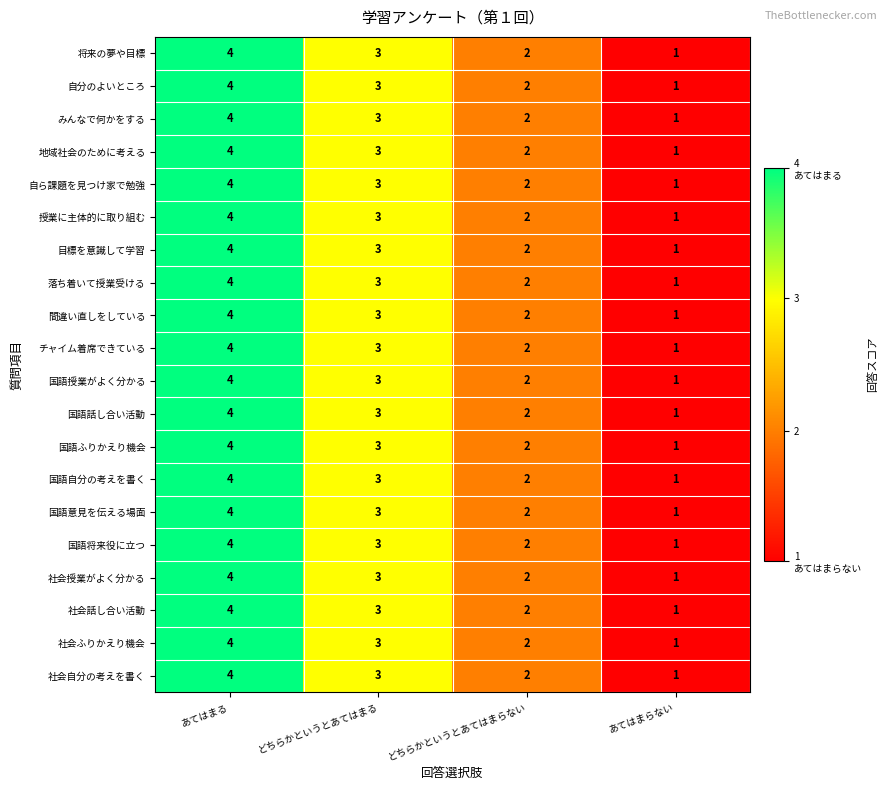

What is the sum of all みんなで何かをする values?

10